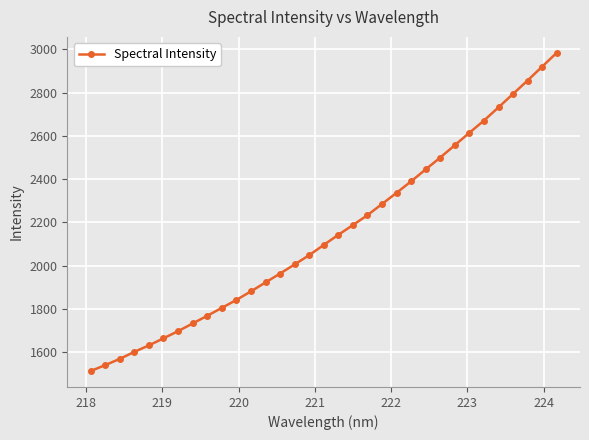

True or false: there are more than 2 points higher than both neighbors.

False